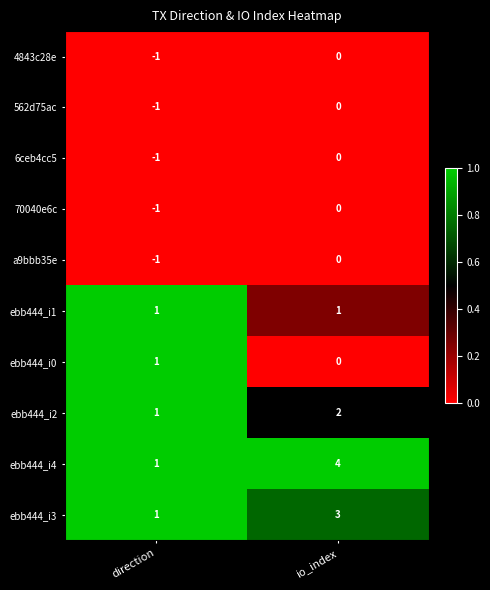

The value of ebb444_i0 at direction is 1. True or false?

True